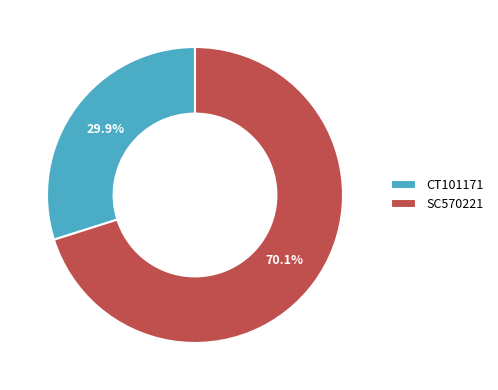

How many segments does this pie chart have?

2